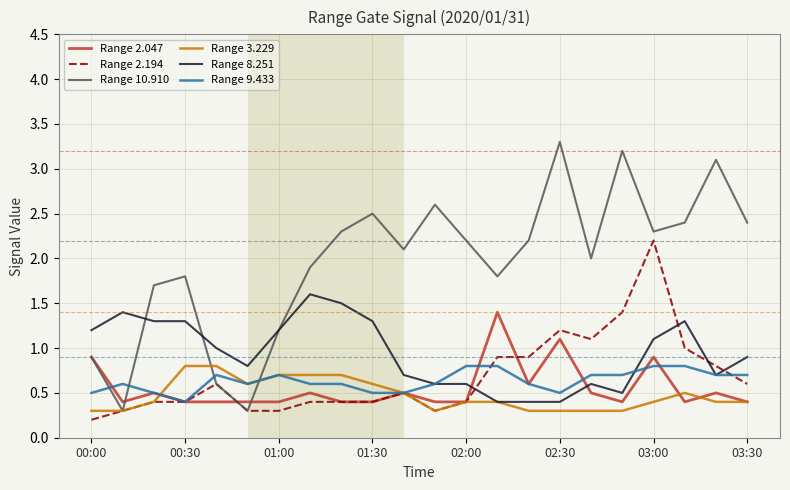

What is the greatest value displayed?

3.3